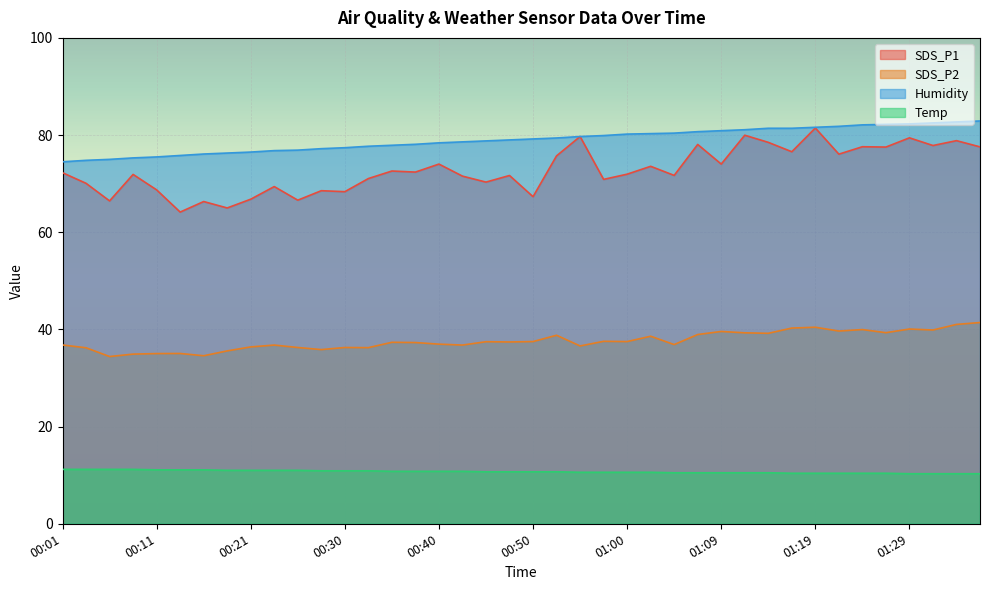

What is the total value across all series at 01:07?

208.2